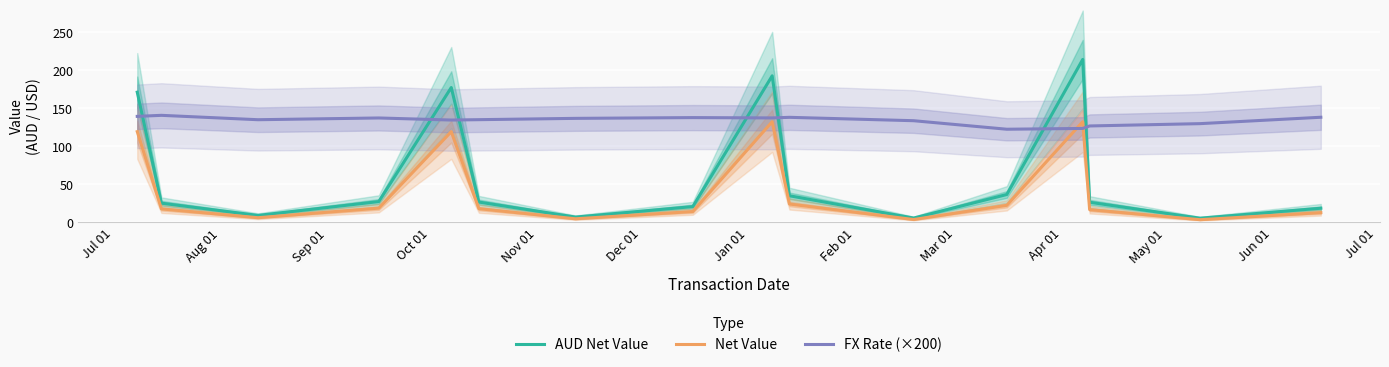

Rank the series by their average value, from highest to lowest.

FX Rate (×200), AUD Net Value, Net Value